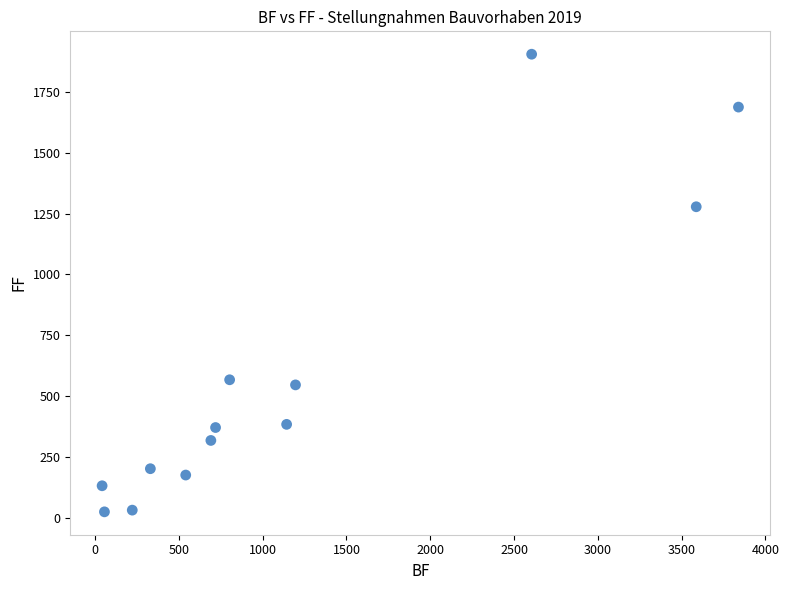

What Y value in the scatter plot is closest to 965?

1278